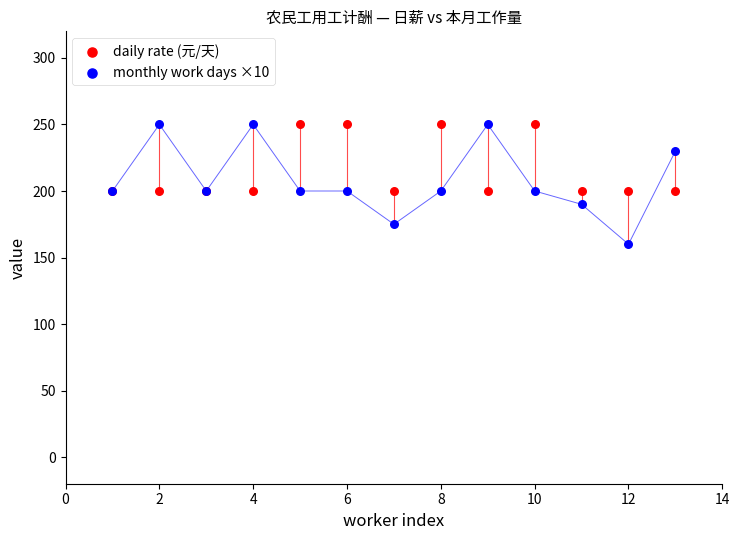

In the daily rate (元/天) series, what Y value is closest to 225?

200